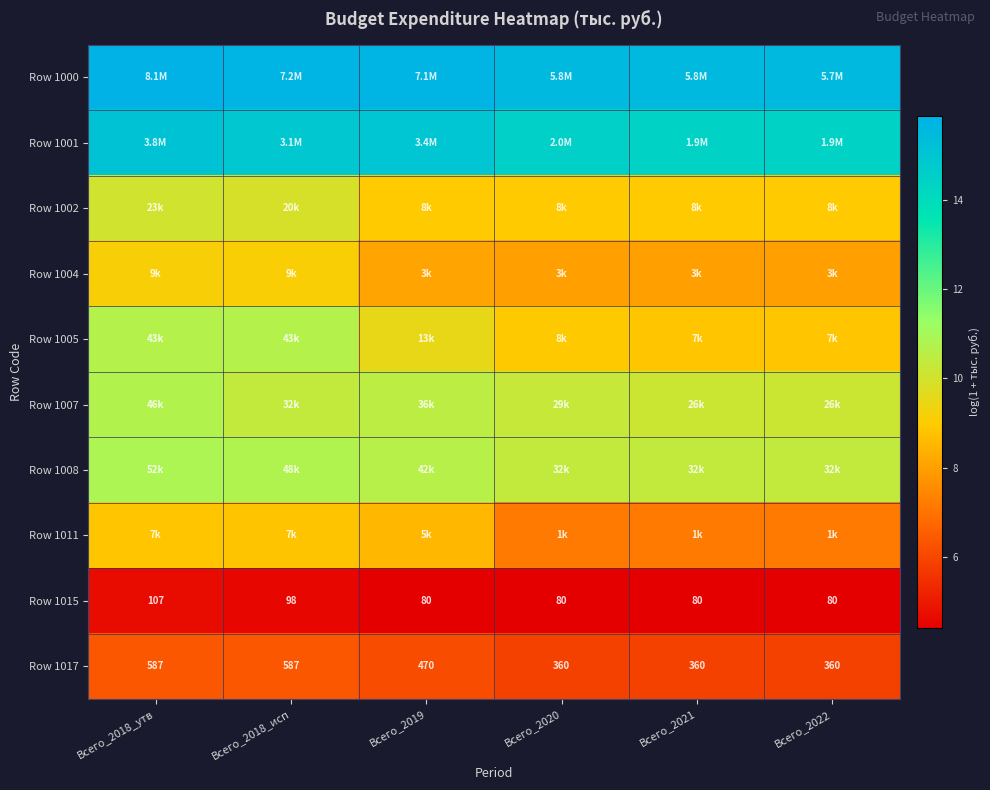

At Всего_2021, list the series in order from smallest to largest.

Row 1015, Row 1017, Row 1011, Row 1004, Row 1005, Row 1002, Row 1007, Row 1008, Row 1001, Row 1000